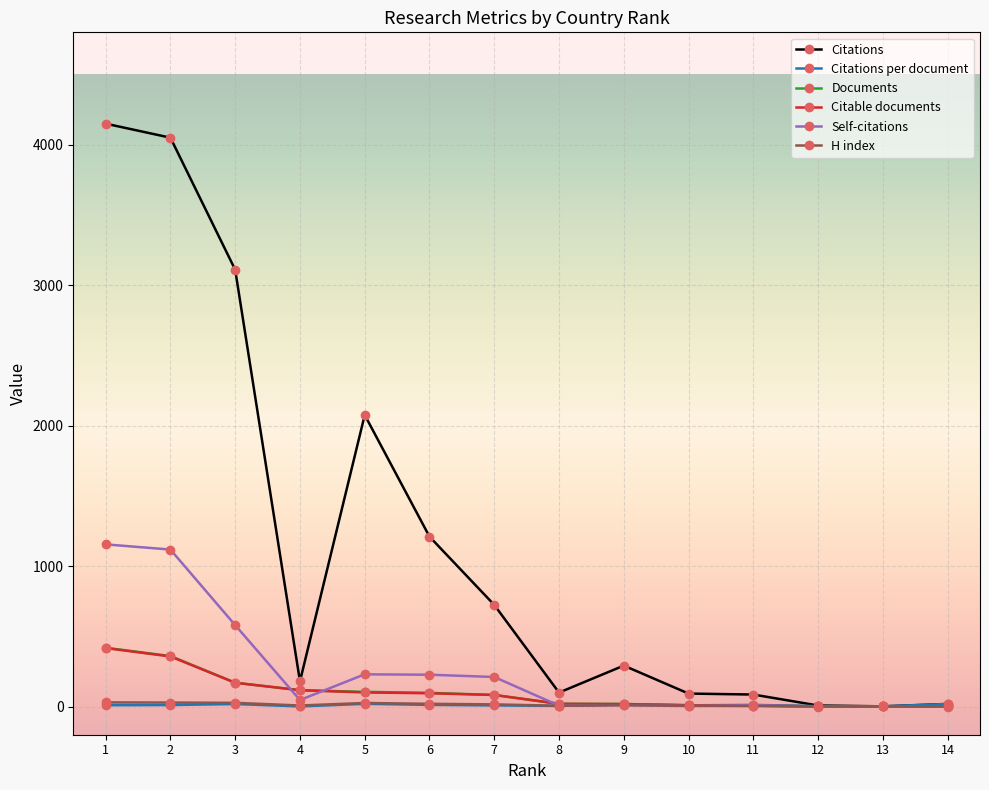

The value of Self-citations at 8 is 7.0. True or false?

True